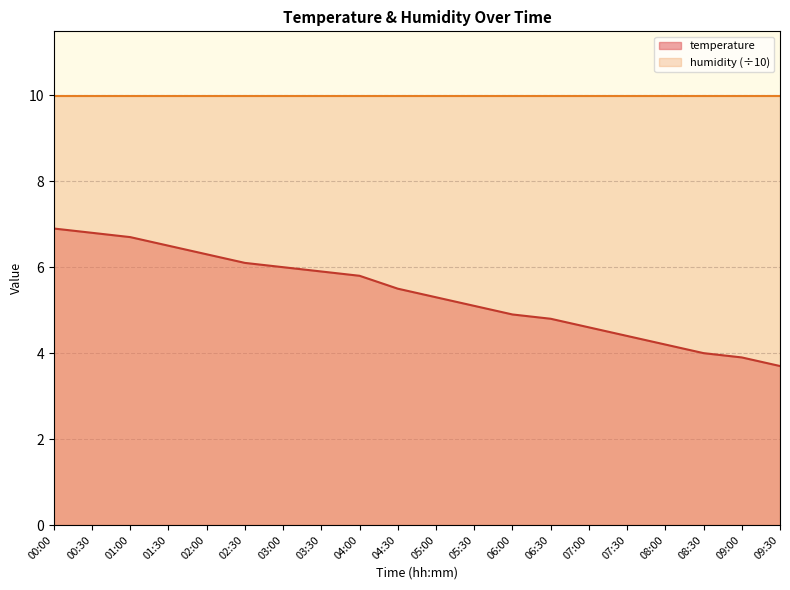

What is the value of the 9th point from the left?

5.8